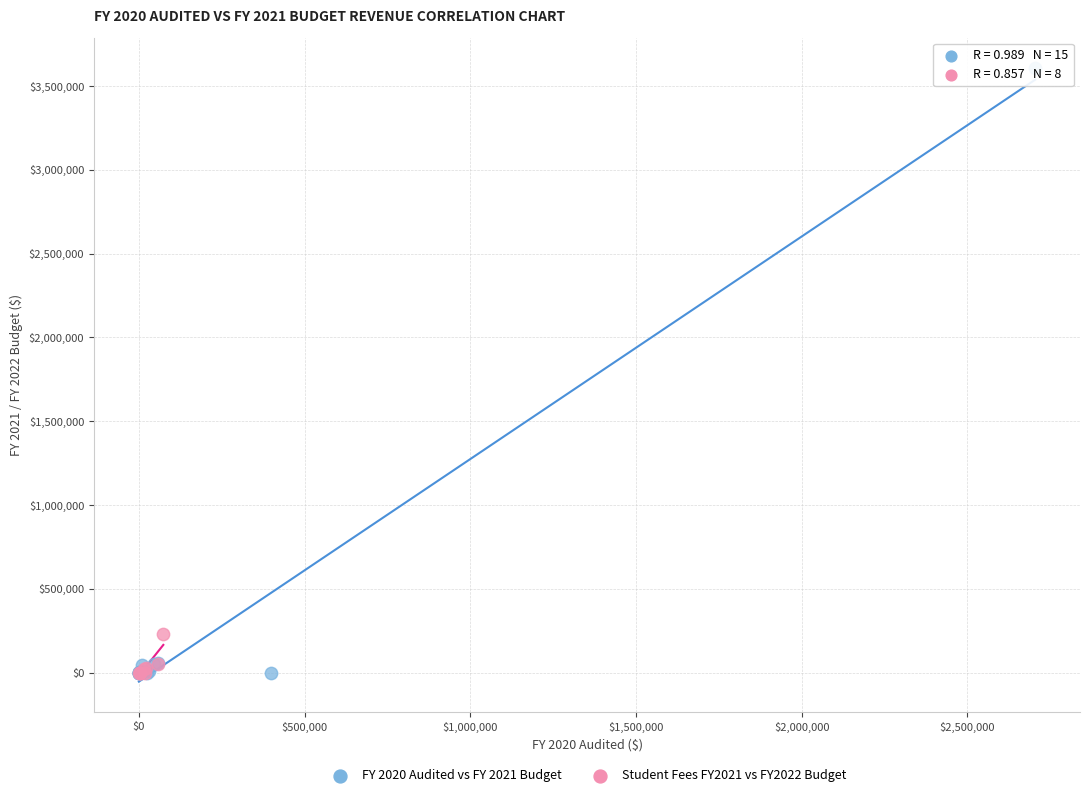

Which series reaches the maximum Y coordinate?

FY 2020 Audited vs FY 2021 Budget